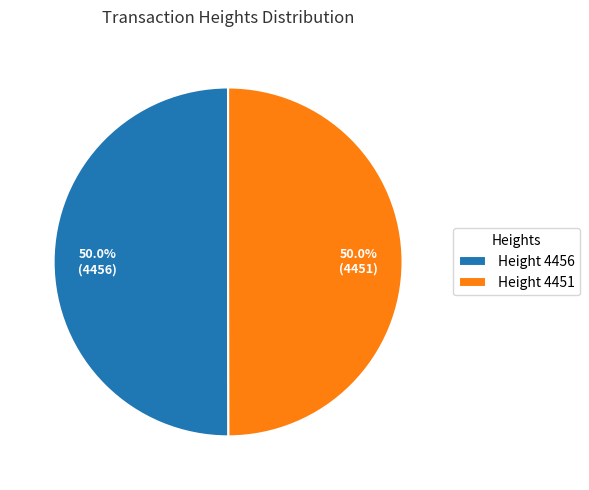

What portion of the pie excludes Height 4451?

50.0%